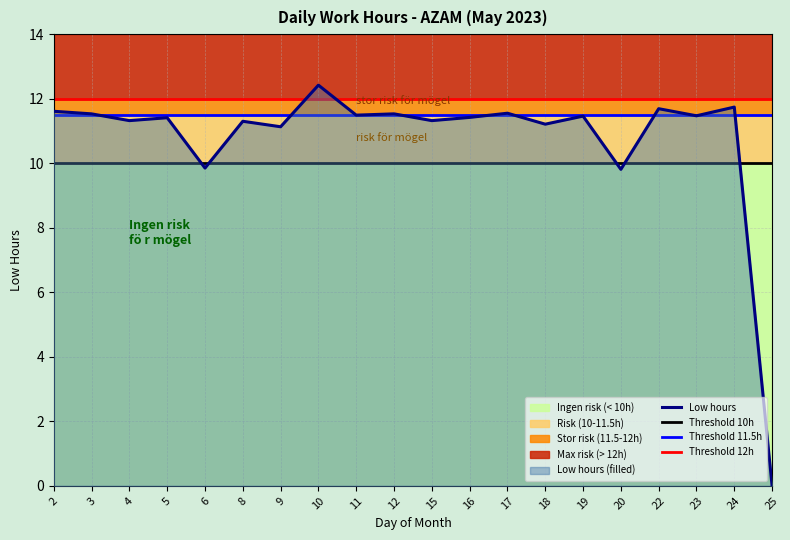

What is the sum of all Low hours values?

215.3